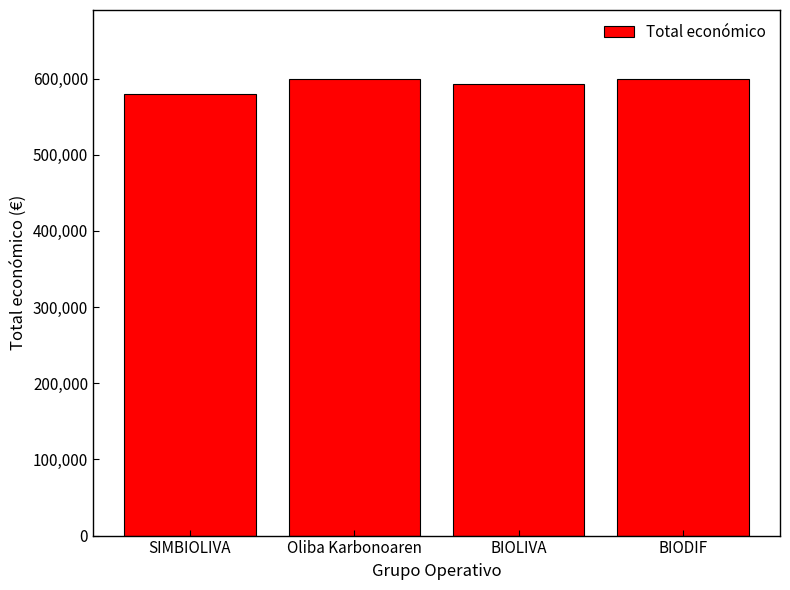

What position from the left is BIOLIVA?

3